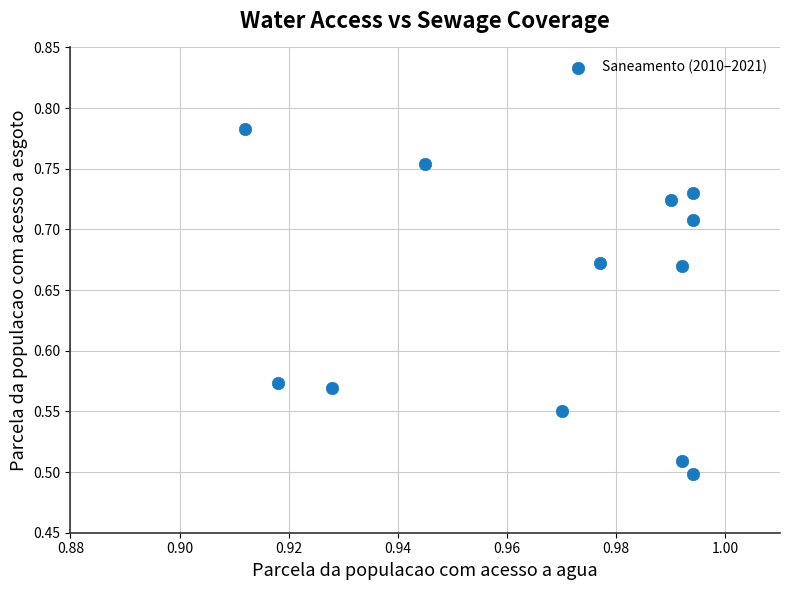

What is the average X value?

1.0